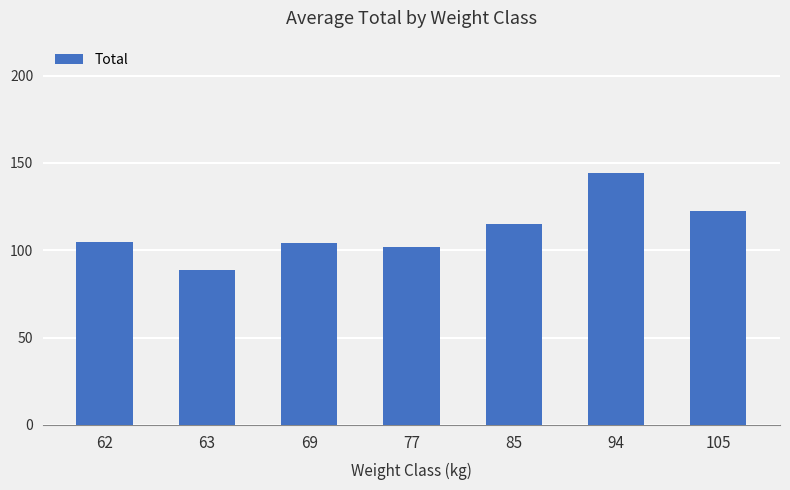

What is the difference between the values at 63 and 105?

34.2